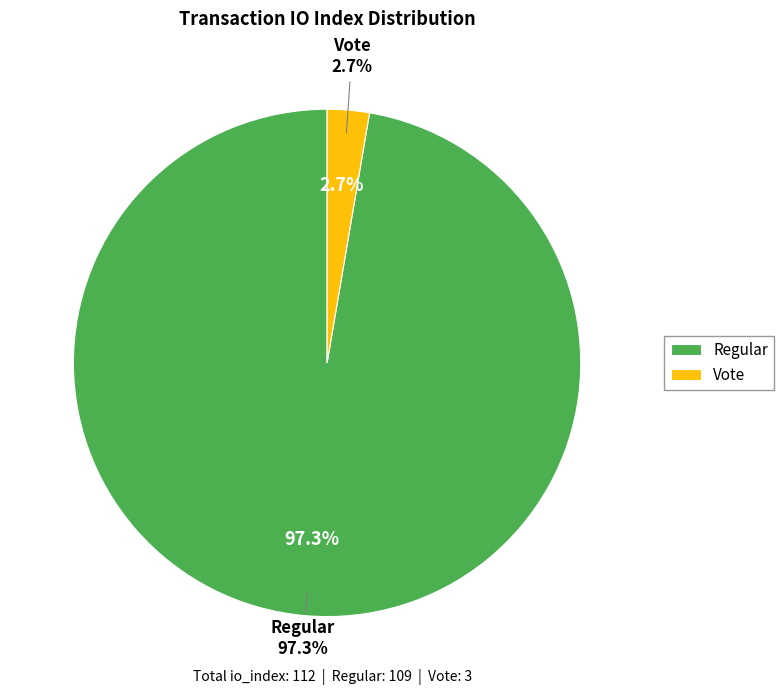

To the nearest percent, what is the combined percentage of Vote and Regular?

100%